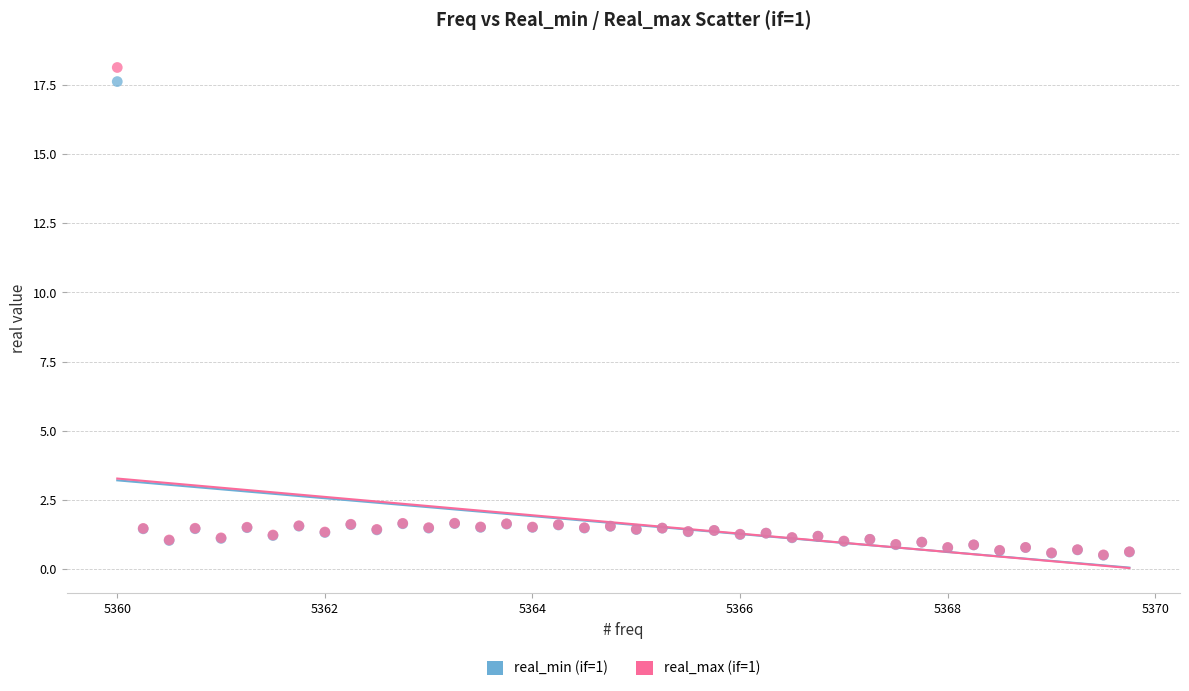

What are all the series names shown in the legend?

real_min (if=1), real_max (if=1)